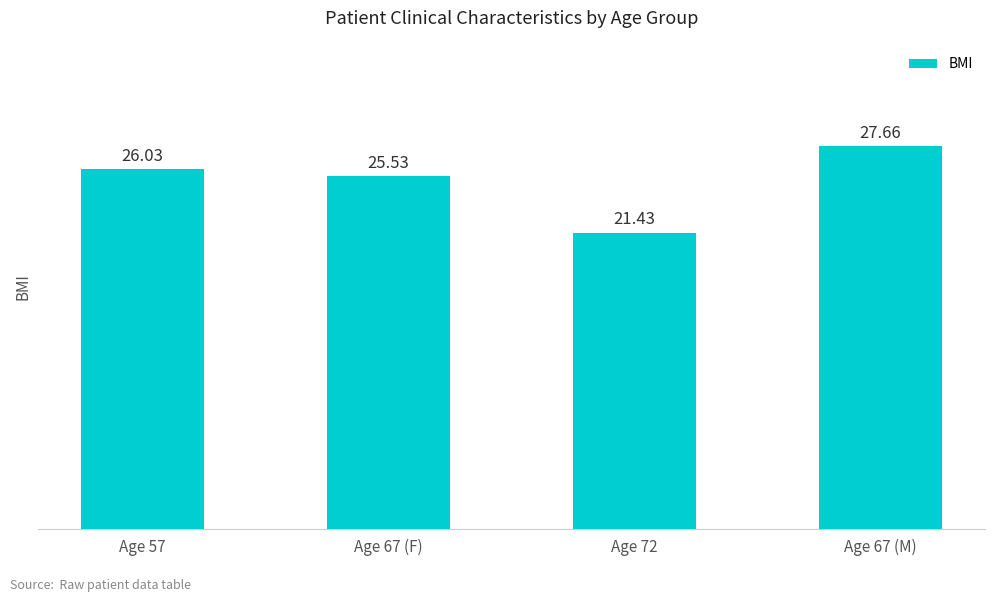

Which has a higher value, Age 57 or Age 72?

Age 57